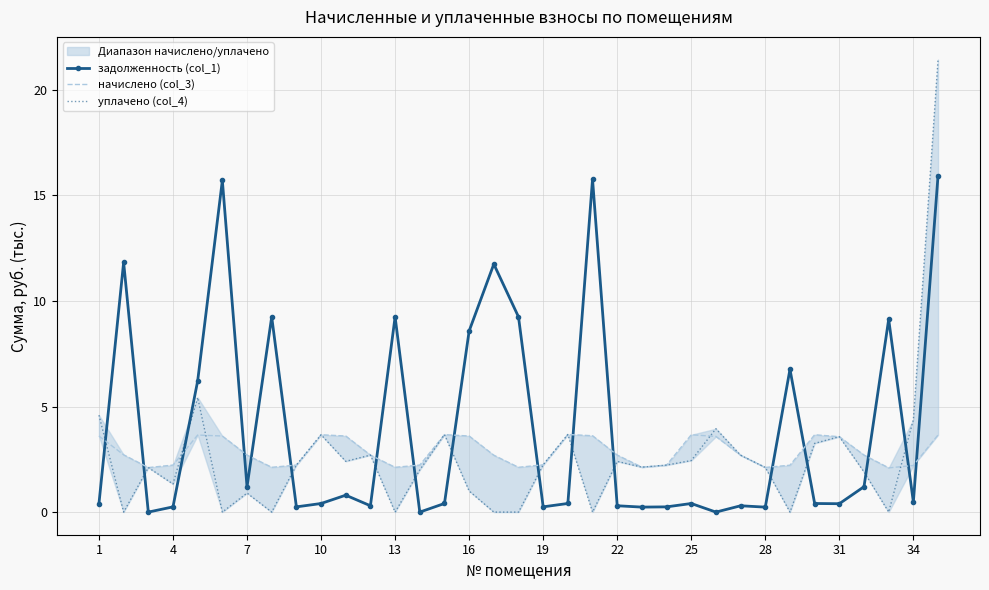

How many intersections are there between задолженность (col_1) and начислено (col_3)?

17